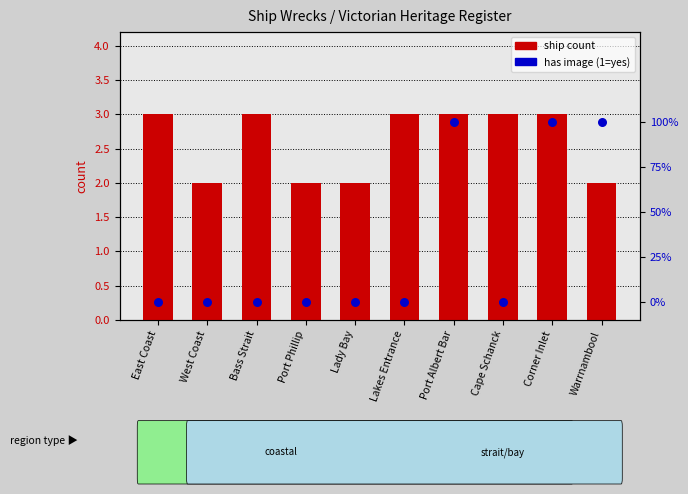

At which category is the sum across all series the highest?

Port Albert Bar